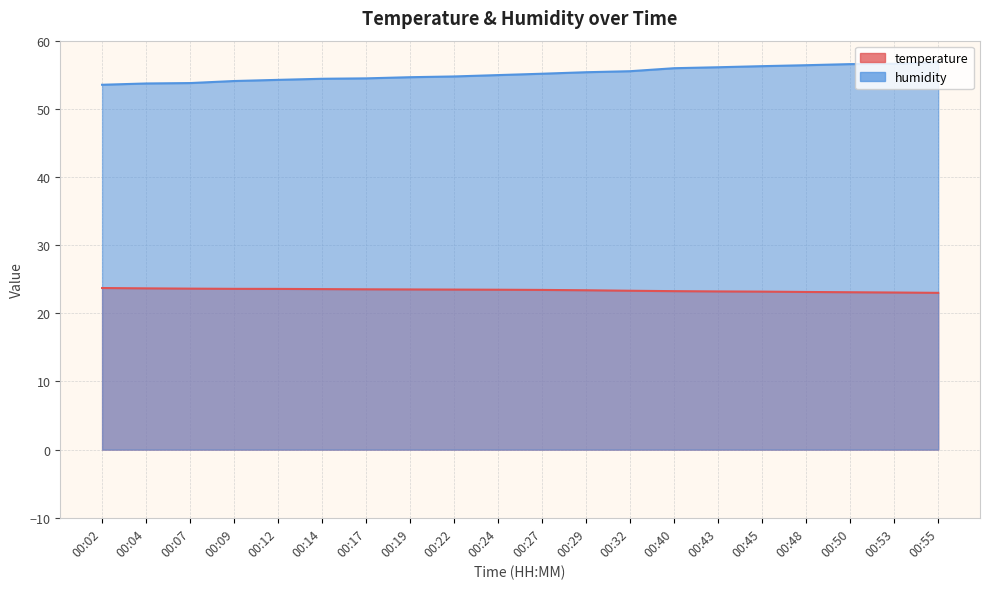

Which series changed the most between 00:19 and 00:53?

humidity